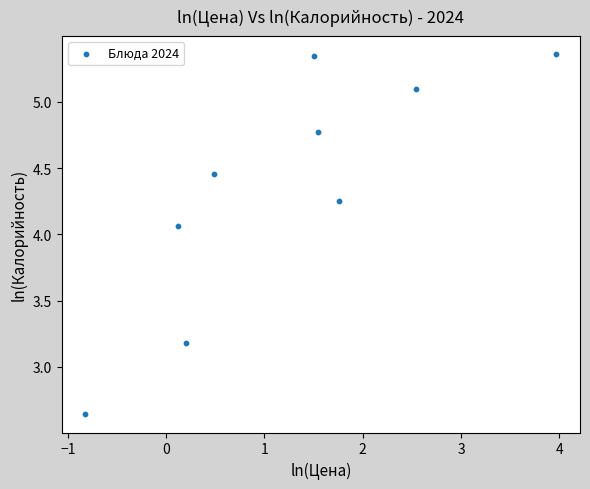

What is the average Y value?

4.4